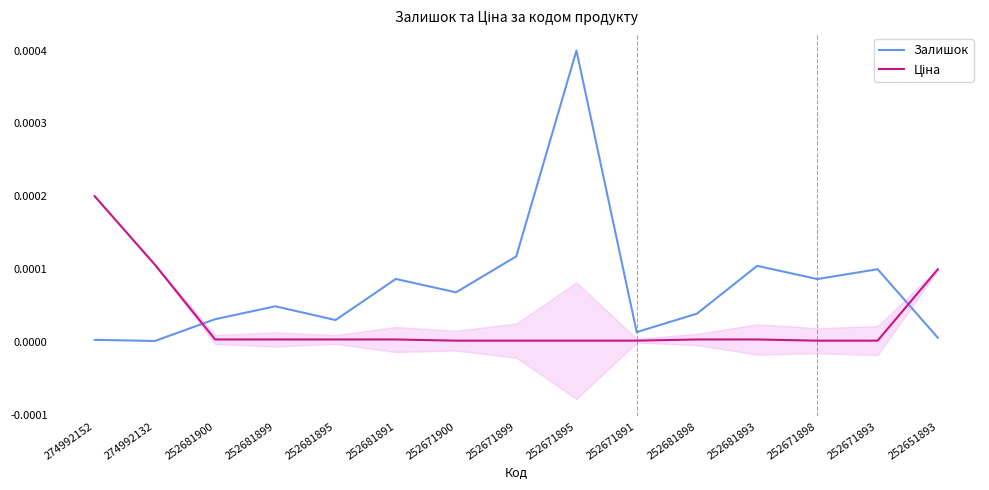

In Залишок, how many points are lower than both neighbors (excluding endpoints)?

5